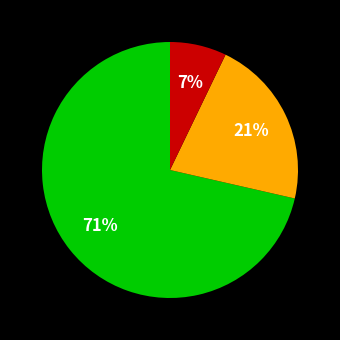

Is there a majority slice in this chart?

Yes